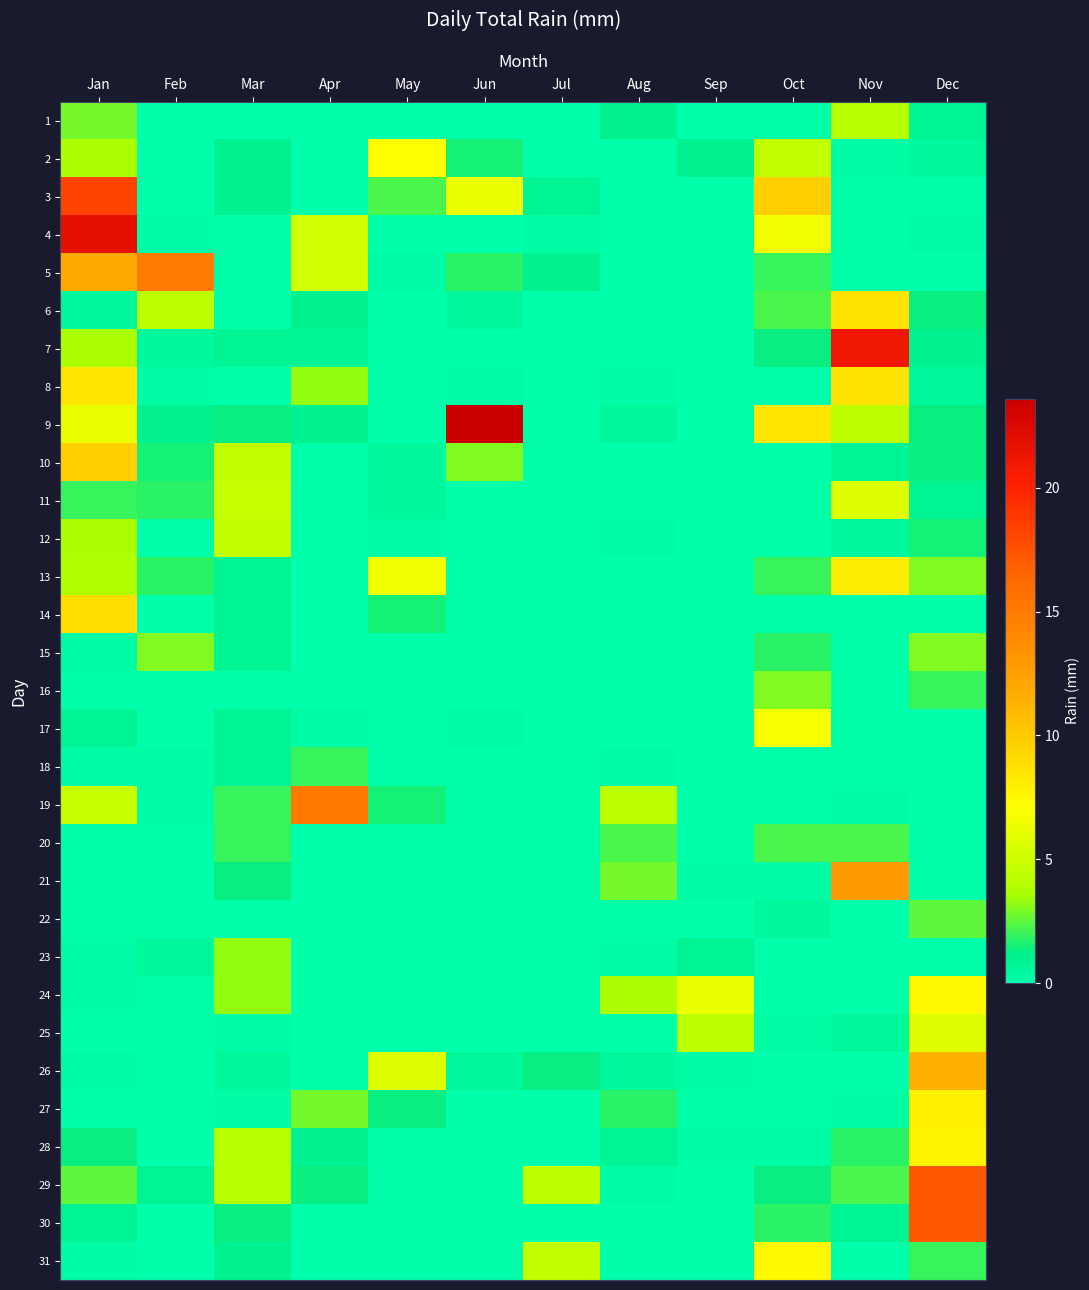

At which category does the chart reach its minimum across all series?

Feb